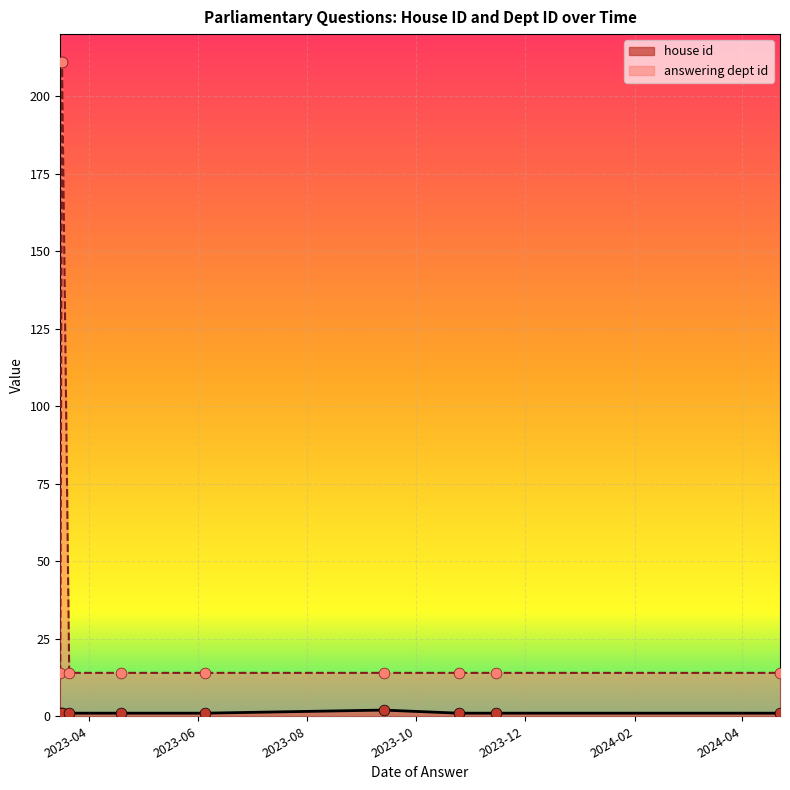

Which series reaches the minimum Y coordinate?

house id